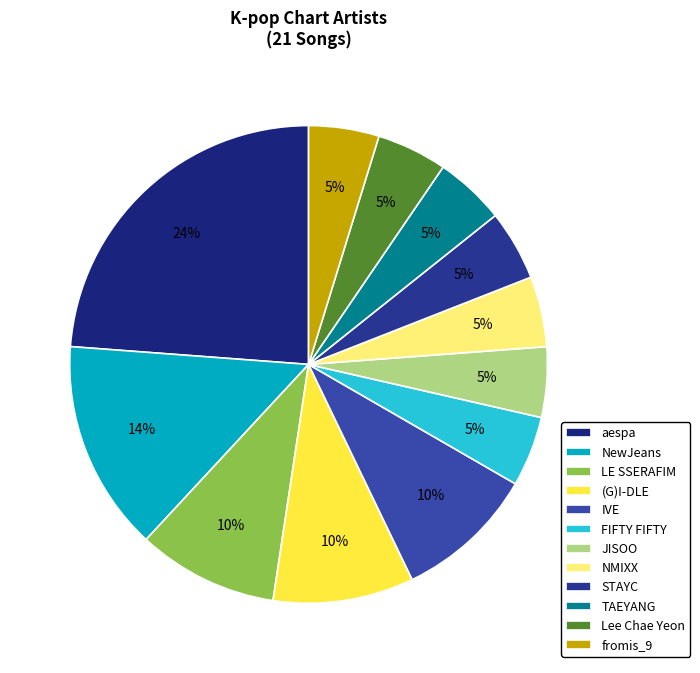

What is the largest slice in the pie chart?

aespa